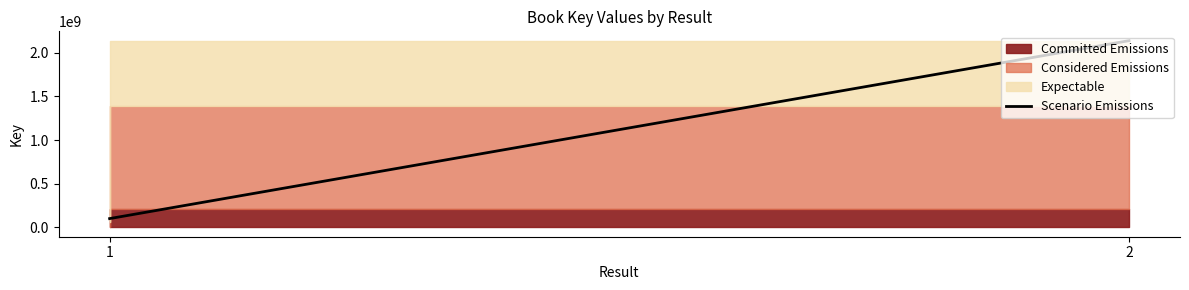

The value at 2 is 1492883333. True or false?

False